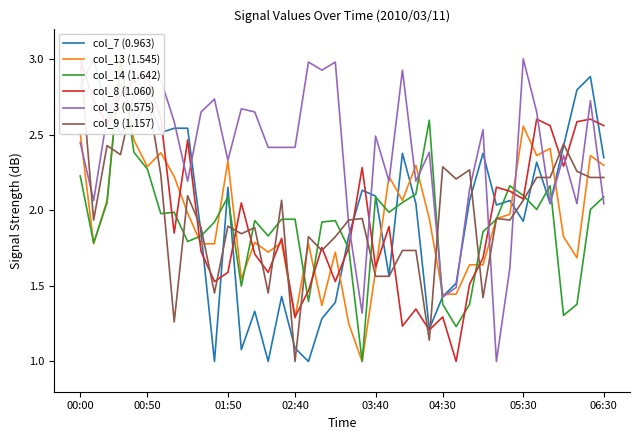

How many values in the col_7 (0.963) series exceed 2?

24